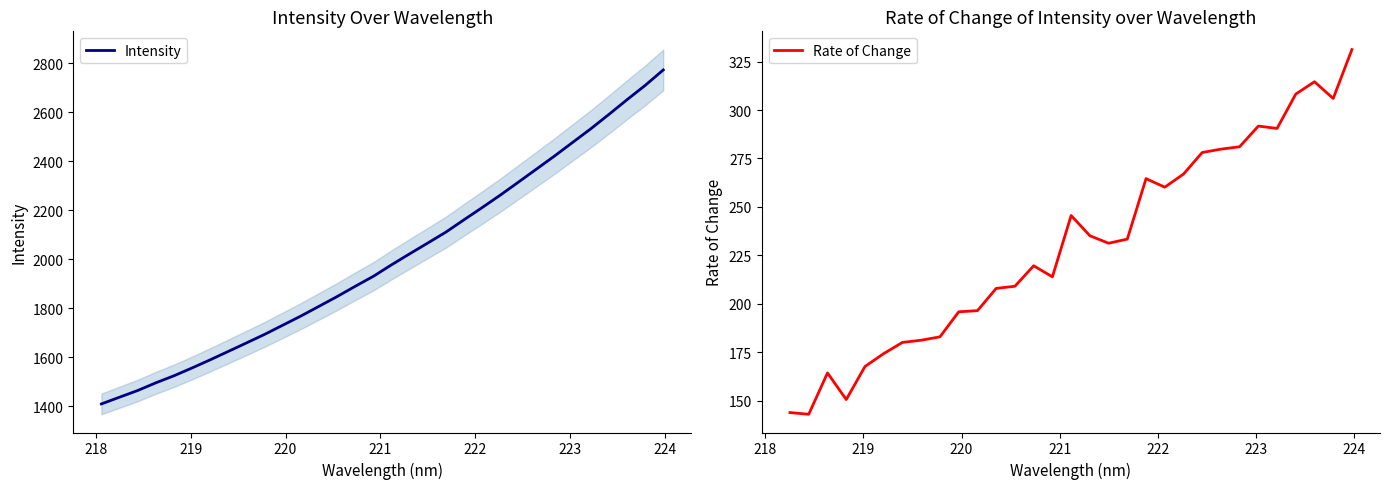

What is the maximum value for Intensity?

2773.7